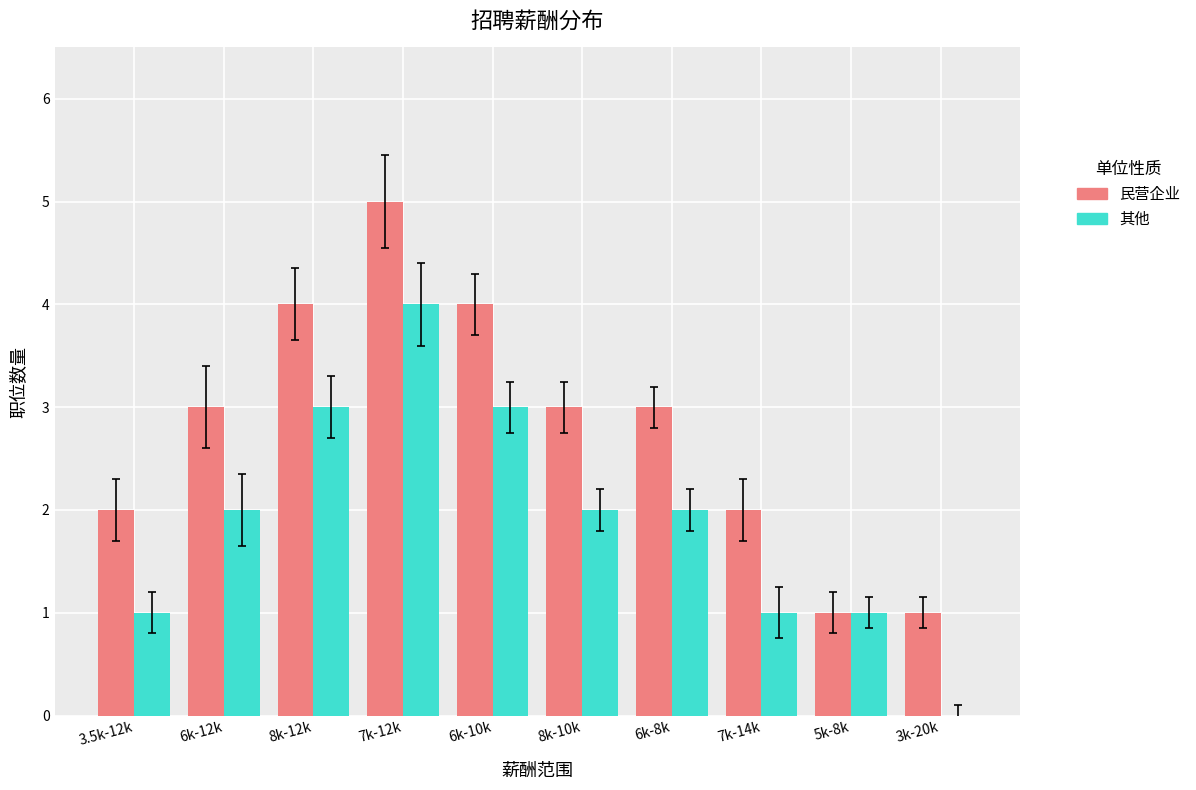

The value of 其他 at 5k-8k is 1. True or false?

True